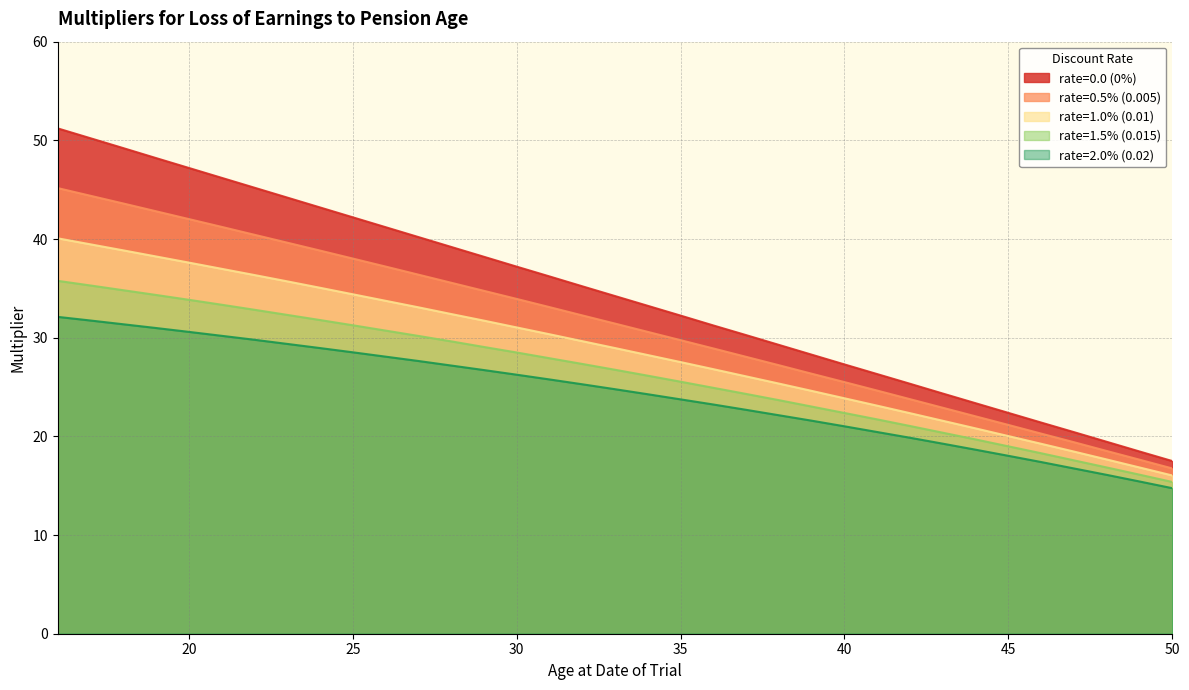

What is the value of the rate=0.0 (0%) point at the 3rd from the left?

49.2